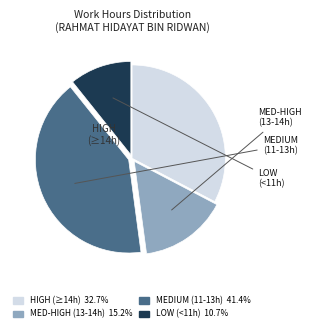

Count the number of slices in the pie.

4